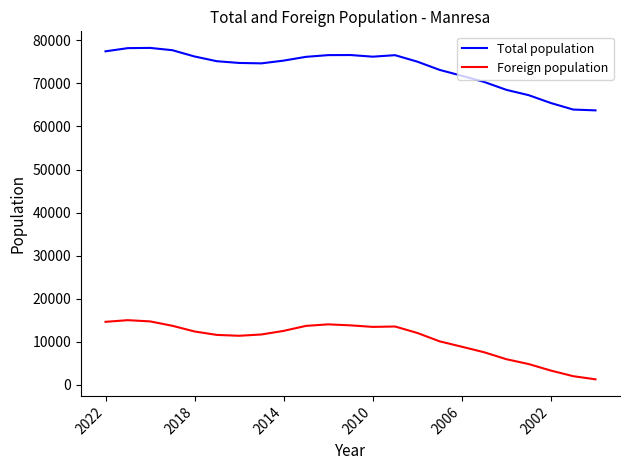

True or false: Total population and Foreign population cross at least once.

False